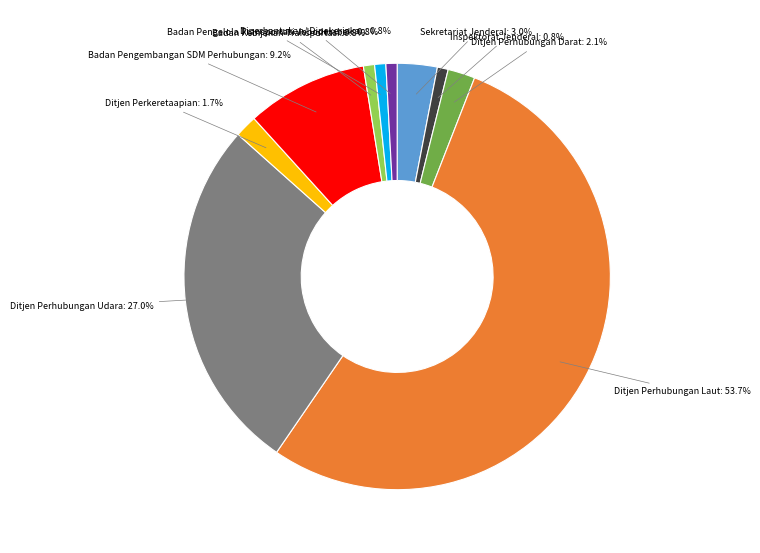

To the nearest percent, what is the combined percentage of Inspektorat Jenderal and Ditjen Perhubungan Udara?

28%